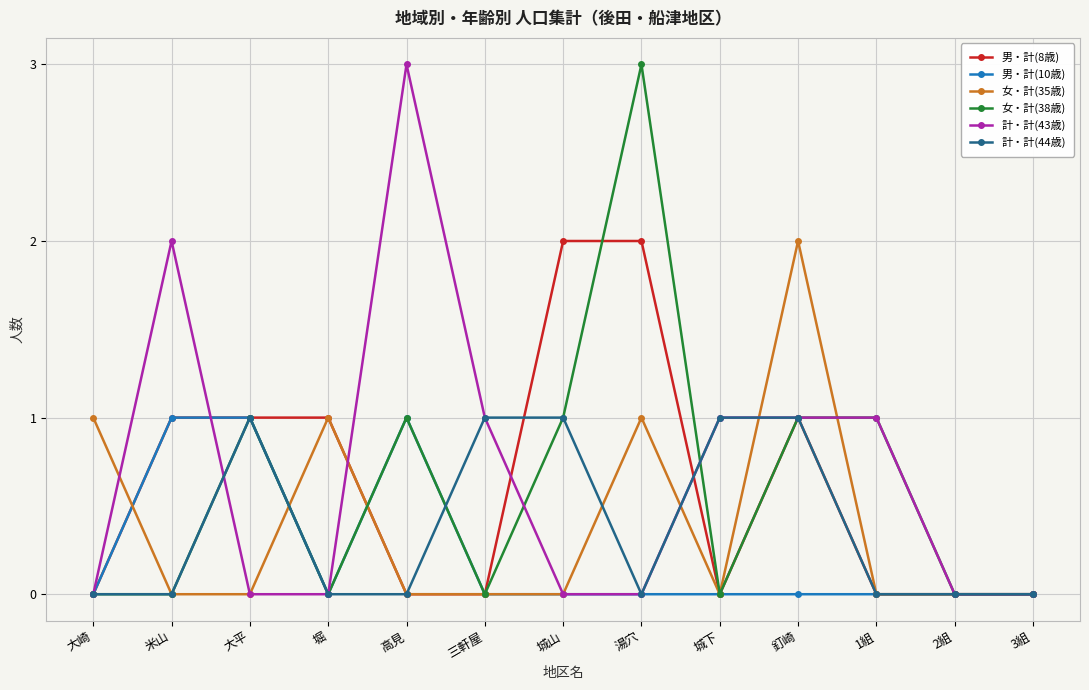

The 女・計(38歳) series shows 0 at 釘崎. True or false?

False